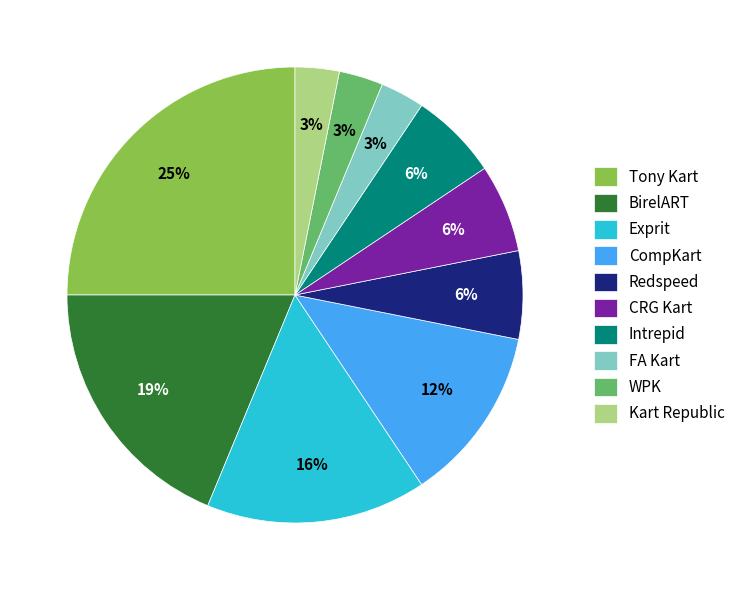

The Tony Kart slice represents 25% of the pie. True or false?

True